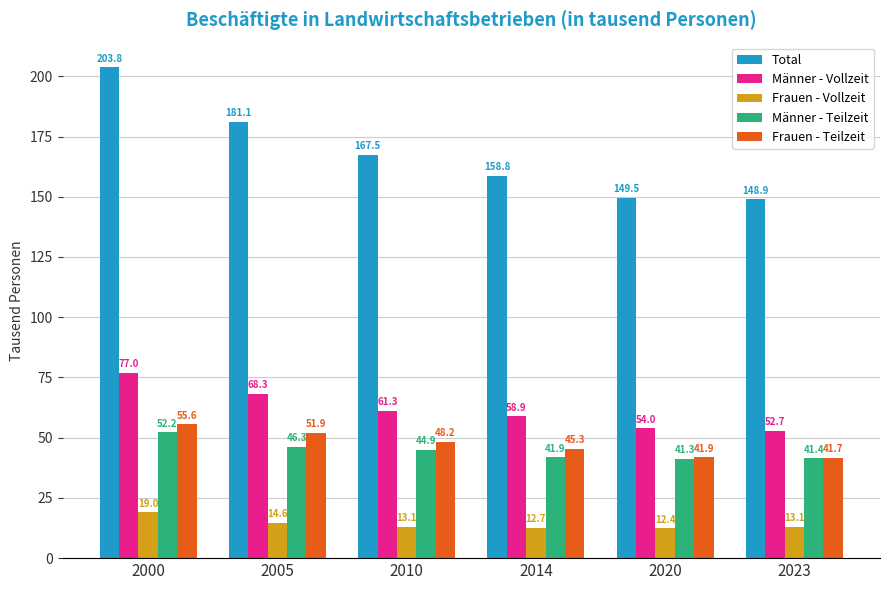

Is the value of Männer - Vollzeit at 2014 greater than the value of Männer - Teilzeit at 2023?

Yes